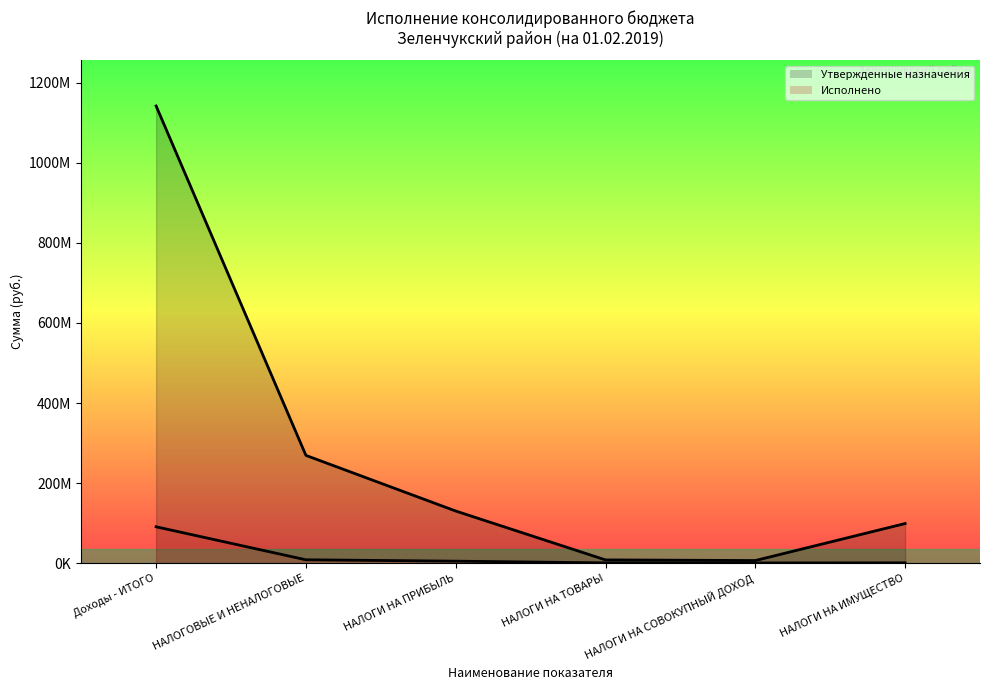

What is the value of the Утвержденные назначения point at the 4th from the left?

8257000.0